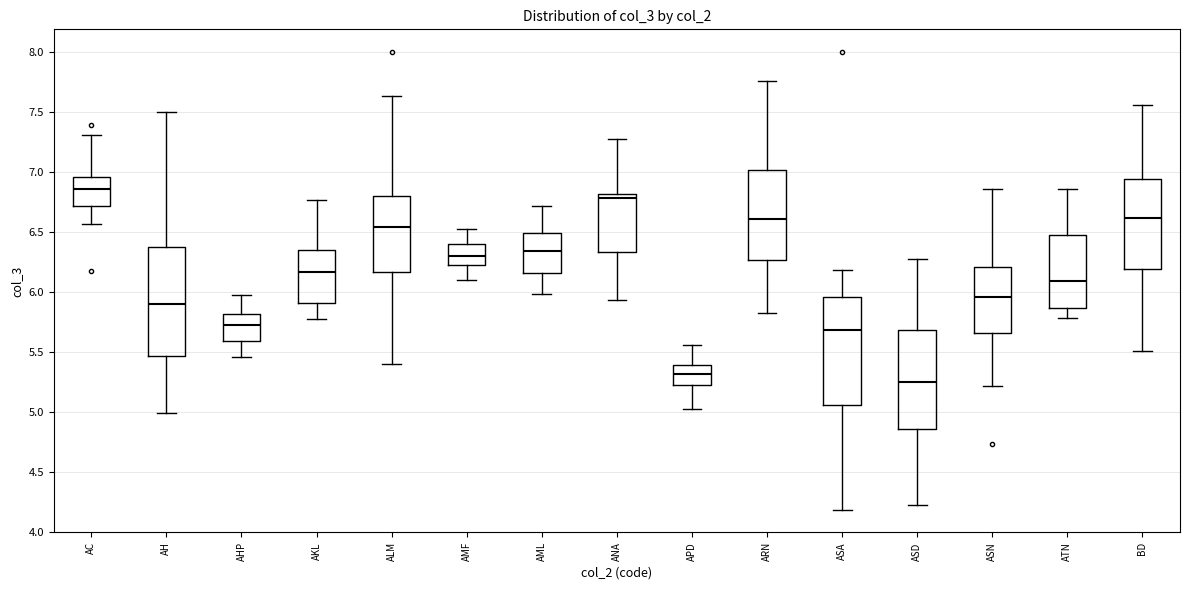

Reading left to right, read every box against the y-axis: the position of its median line, the range the box covers, and the ends of its whiskers. The values are not printed on the chart, so give them approximately, as read against the axis.

AC: median 6.85, box 6.70 to 6.95, whiskers 6.55 to 7.30
AH: median 5.90, box 5.45 to 6.40, whiskers 5.00 to 7.50
AHP: median 5.70, box 5.60 to 5.80, whiskers 5.45 to 6.00
AKL: median 6.15, box 5.90 to 6.35, whiskers 5.80 to 6.75
ALM: median 6.55, box 6.15 to 6.80, whiskers 5.40 to 7.65
AMF: median 6.30, box 6.25 to 6.40, whiskers 6.10 to 6.50
AML: median 6.35, box 6.15 to 6.50, whiskers 6.00 to 6.70
ANA: median 6.80 (just below the box's upper edge), box 6.35 to 6.80, whiskers 5.95 to 7.30
APD: median 5.30, box 5.20 to 5.40, whiskers 5.00 to 5.55
ARN: median 6.60, box 6.25 to 7.00, whiskers 5.85 to 7.75
ASA: median 5.70, box 5.05 to 5.95, whiskers 4.20 to 6.20
ASD: median 5.25, box 4.85 to 5.70, whiskers 4.25 to 6.30
ASN: median 5.95, box 5.65 to 6.20, whiskers 5.20 to 6.85
ATN: median 6.10, box 5.85 to 6.50, whiskers 5.80 to 6.85
BD: median 6.60, box 6.20 to 6.95, whiskers 5.50 to 7.55